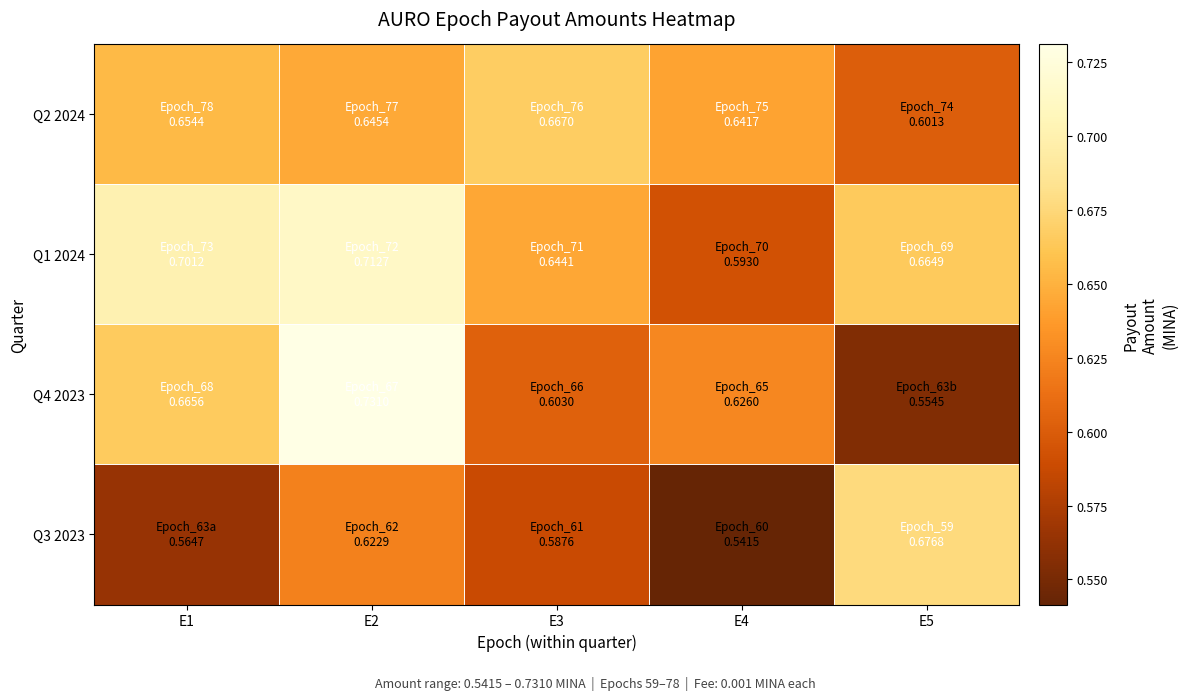

What is the difference between the highest and lowest values at E5?

0.1